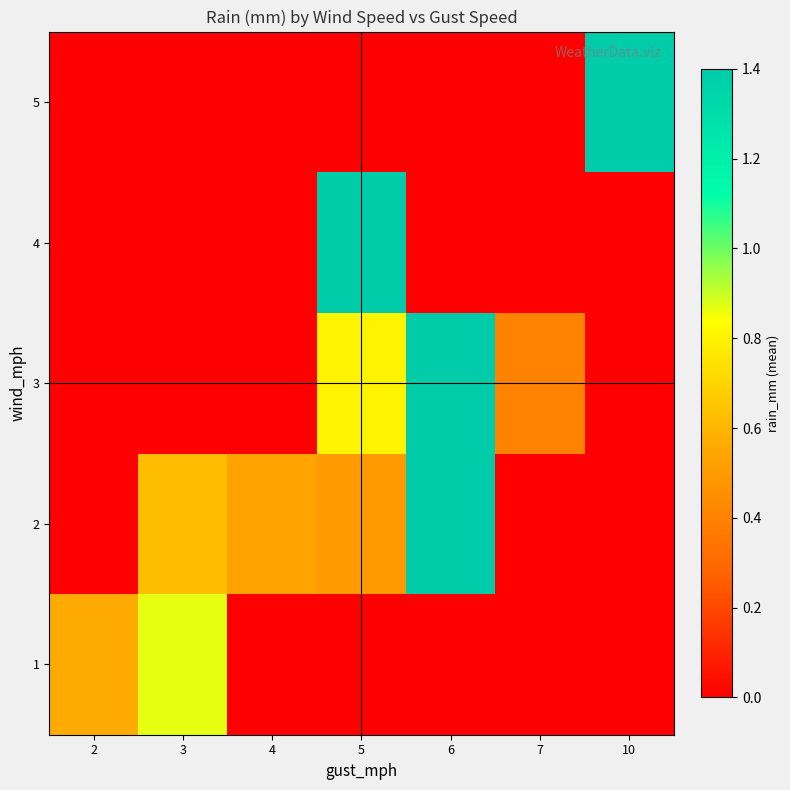

Between 3 and 6, which series saw the biggest shift?

3